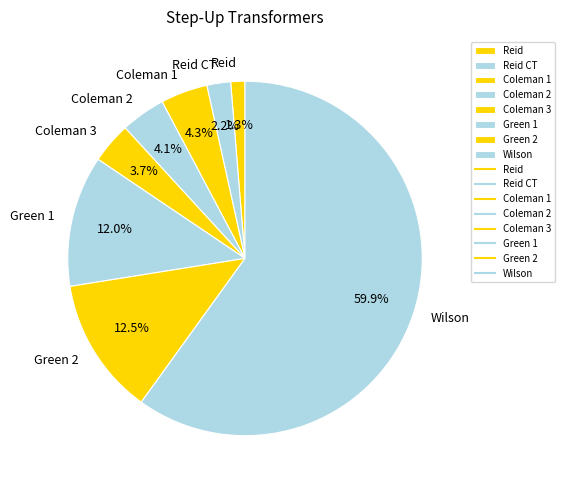

Combined, what portion of the pie is Coleman 3 and Coleman 2?

7.8%